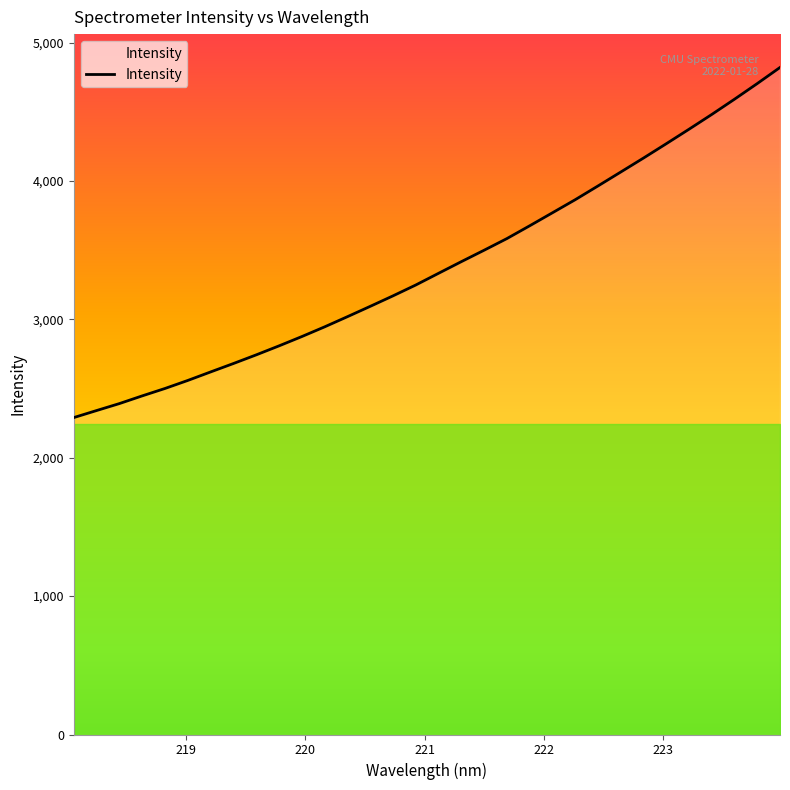

What is the minimum value shown in the chart?

2290.2